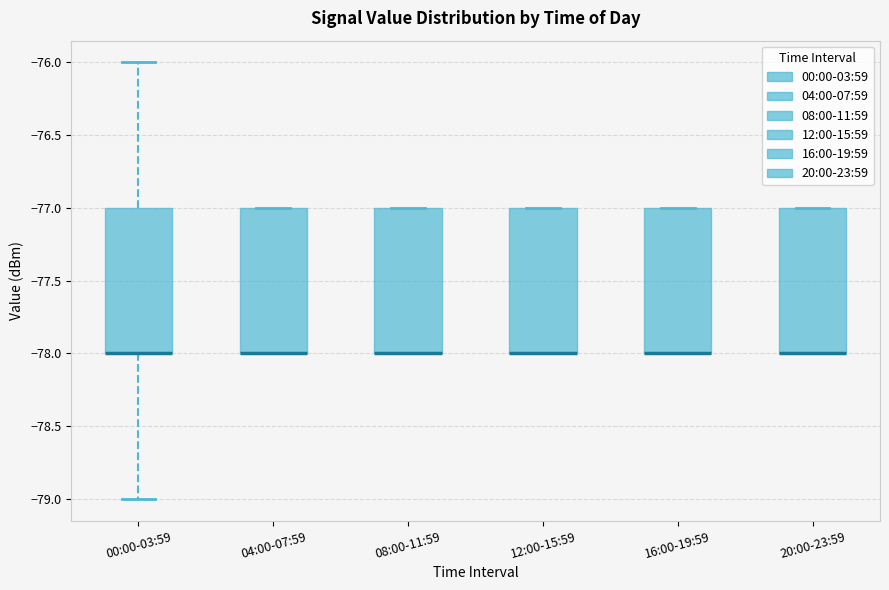

Reading left to right, read every box against the y-axis: the position of its median line, the range the box covers, and the ends of its whiskers. The values are not printed on the chart, so give them approximately, as read against the axis.

00:00-03:59: median -78 (drawn on the box's lower edge), box -78 to -77, whiskers -79 to -76
04:00-07:59: median -78 (drawn on the box's lower edge), box -78 to -77, whiskers -78 to -77
08:00-11:59: median -78 (drawn on the box's lower edge), box -78 to -77, whiskers -78 to -77
12:00-15:59: median -78 (drawn on the box's lower edge), box -78 to -77, whiskers -78 to -77
16:00-19:59: median -78 (drawn on the box's lower edge), box -78 to -77, whiskers -78 to -77
20:00-23:59: median -78 (drawn on the box's lower edge), box -78 to -77, whiskers -78 to -77